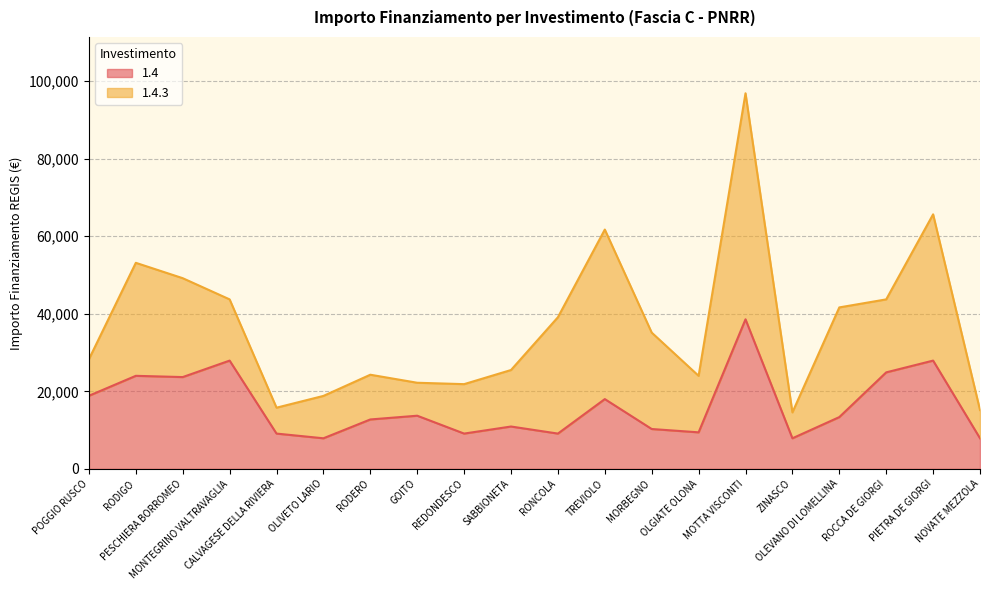

Which label corresponds to the largest value in the chart?

MOTTA VISCONTI